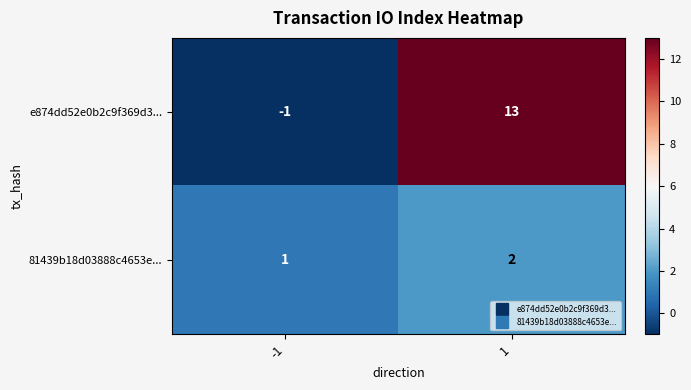

Count the number of data series in this chart.

2